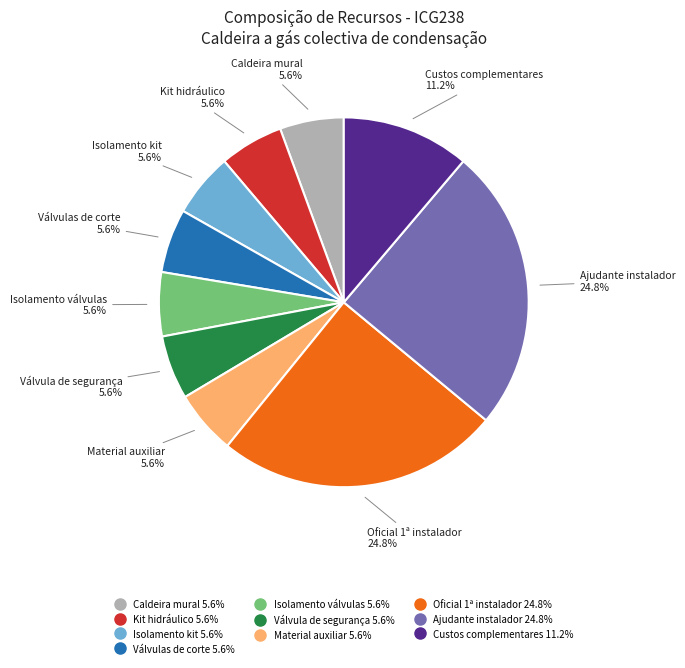

Is it true that Isolamento válvulas is 6% of the pie?

True